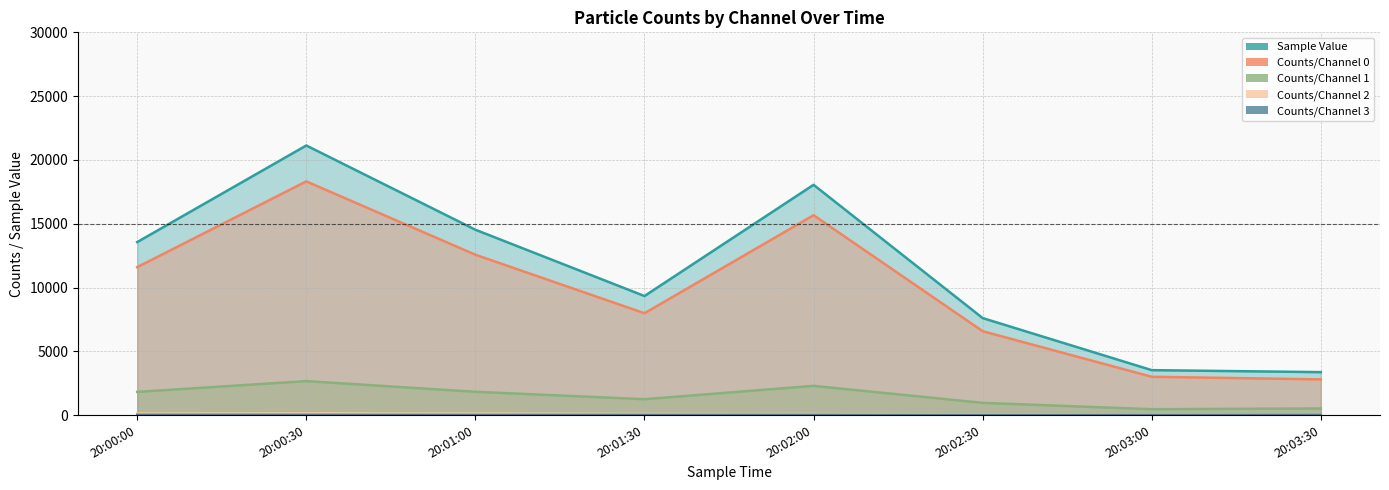

True or false: Counts/Channel 1 has more than 0 points higher than both neighbors.

True